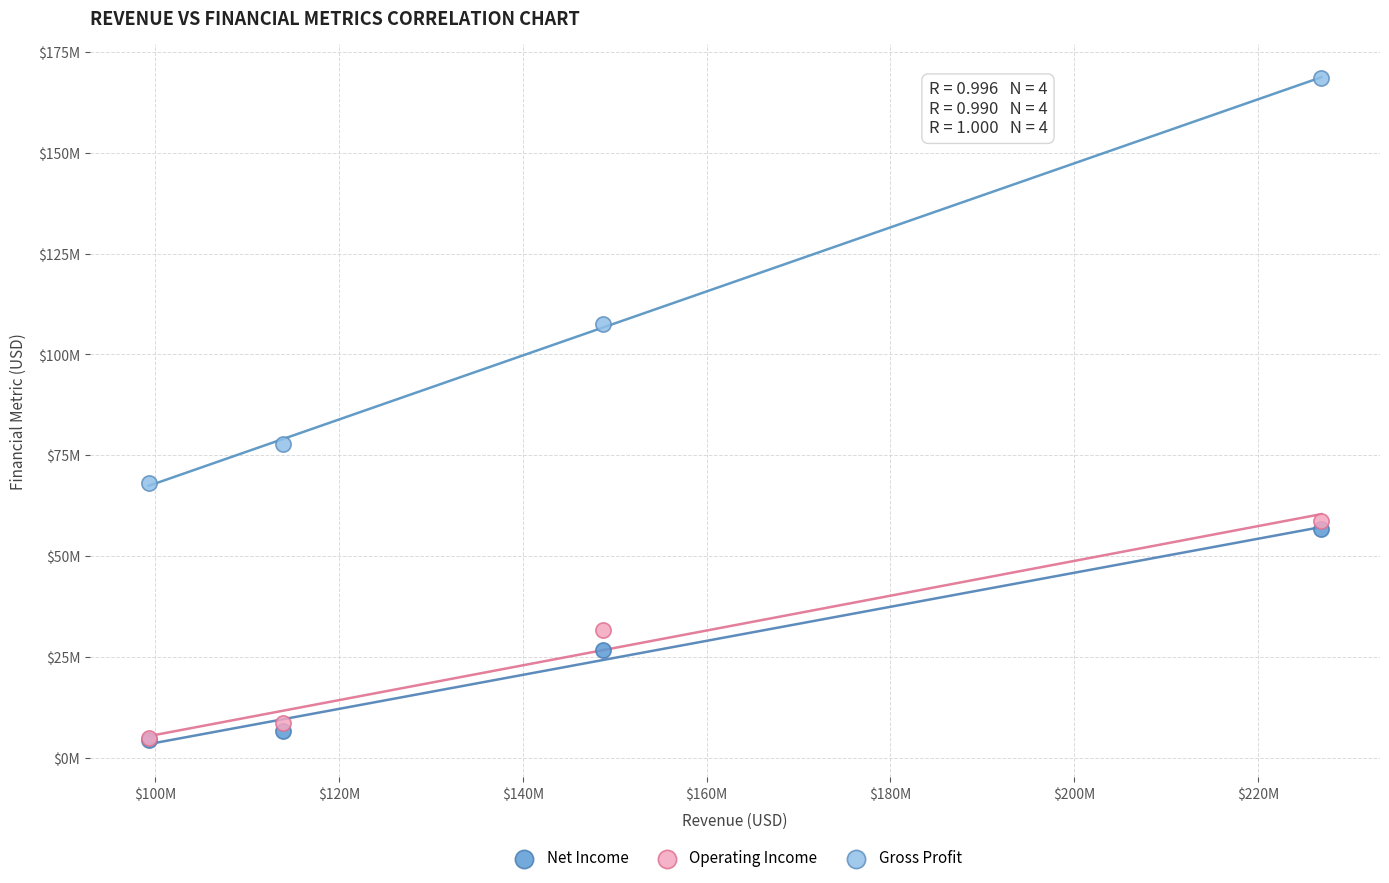

Which series reaches the maximum Y coordinate?

Gross Profit